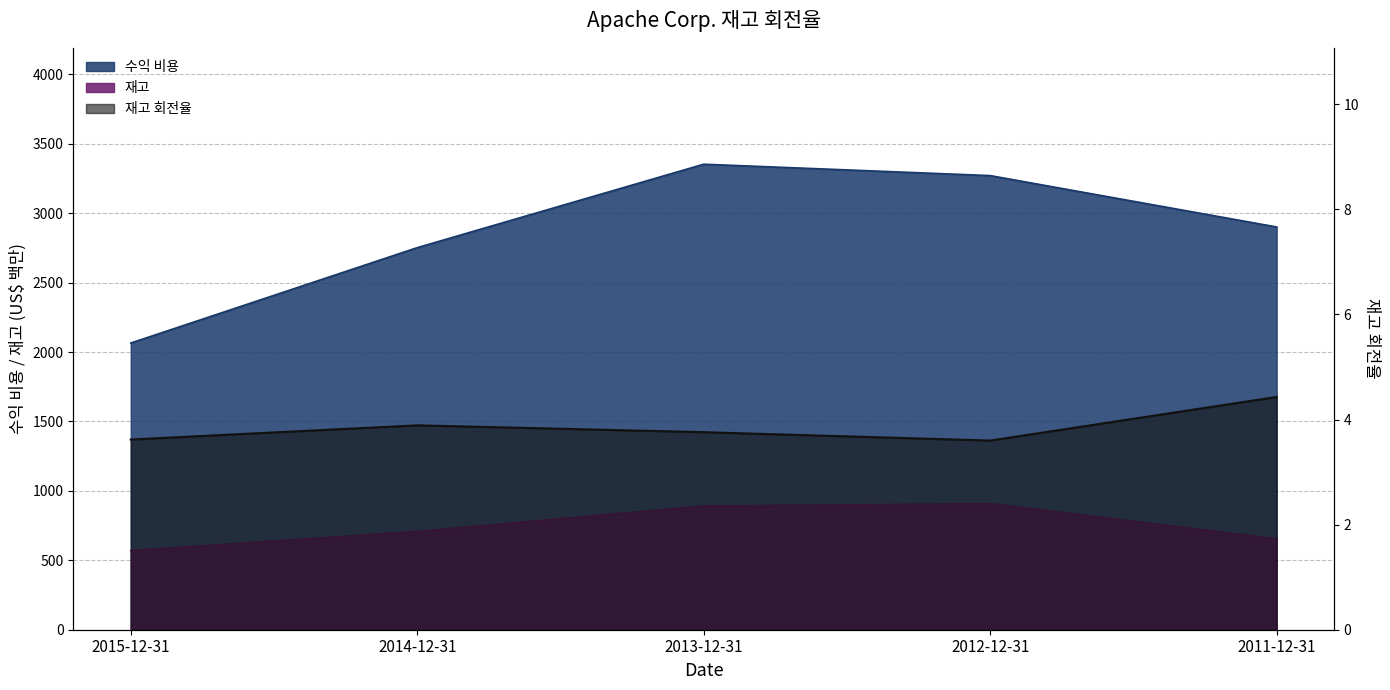

The 수익 비용 series shows 1006.2 at 2011-12-31. True or false?

False